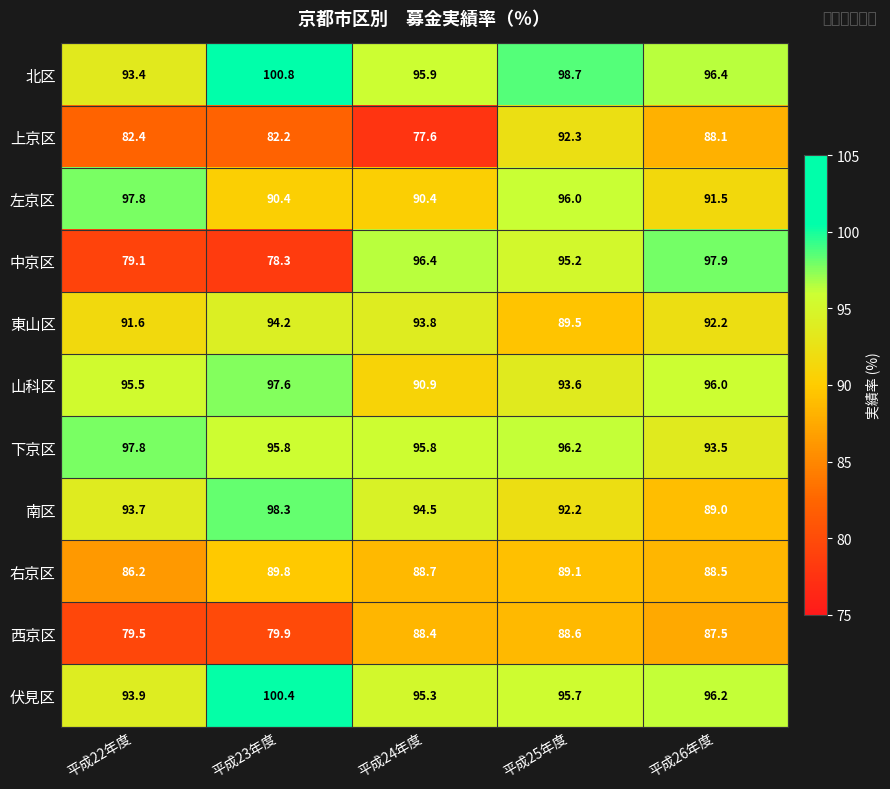

The 北区 series shows 36.1 at 平成24年度. True or false?

False